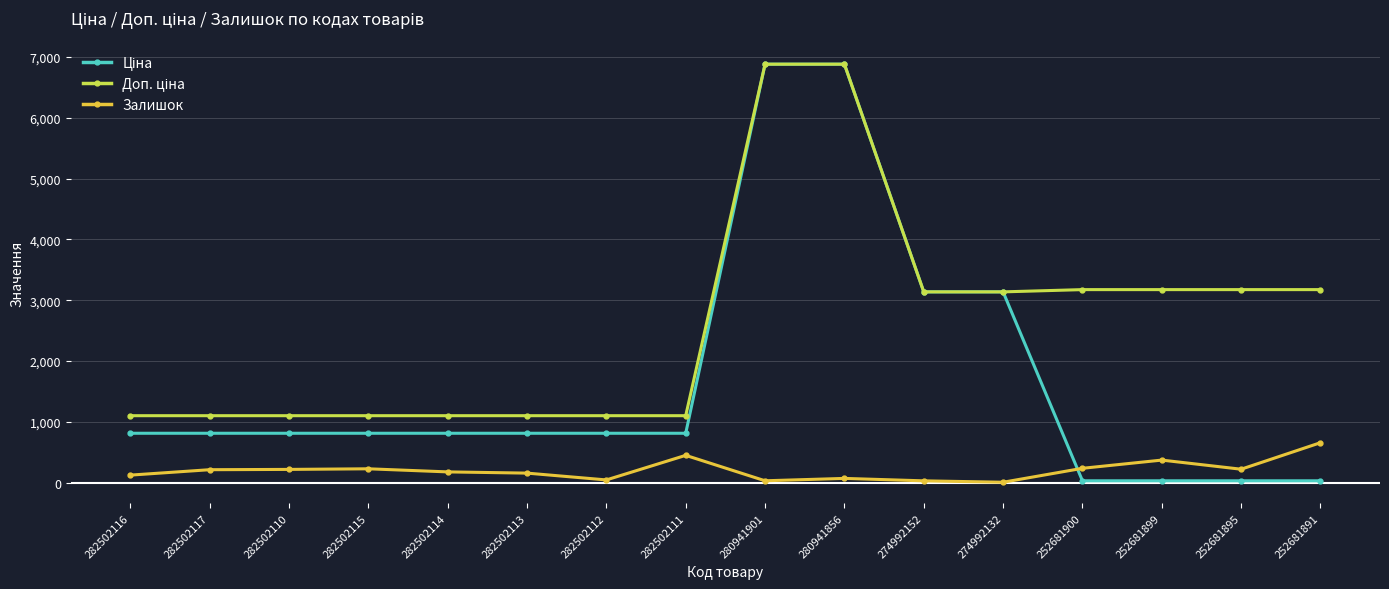

Does the chart display data point markers on the line(s)?

Yes